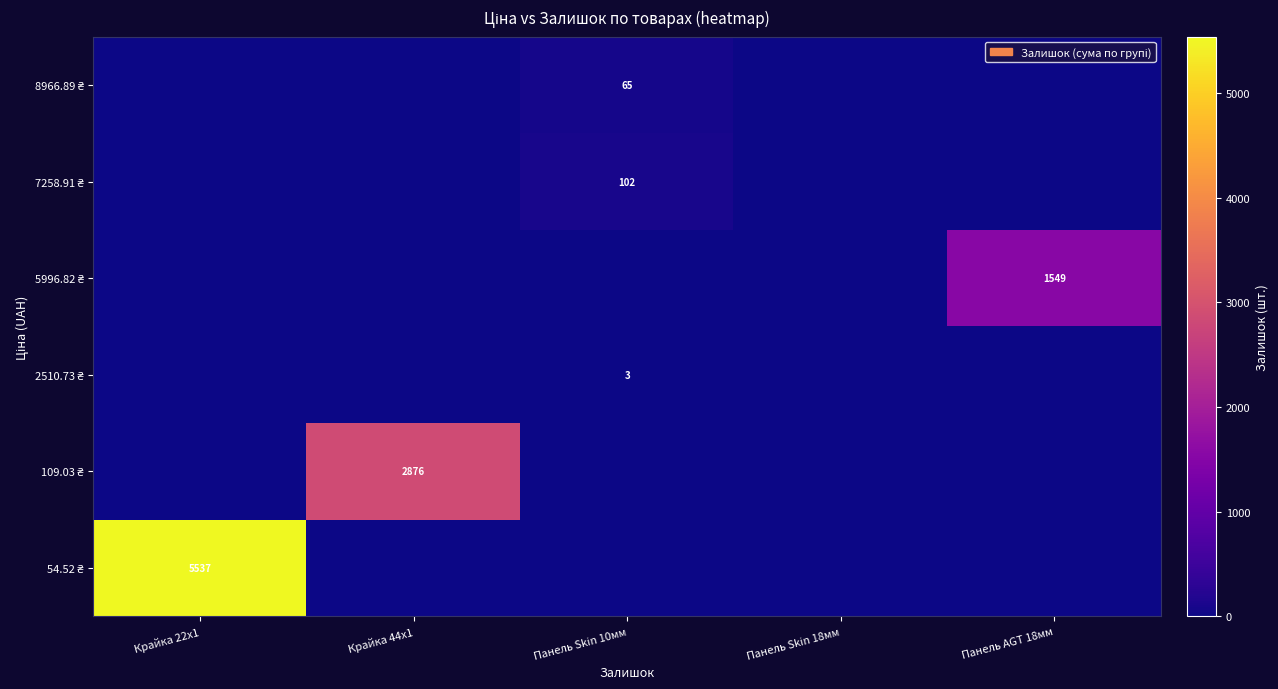

Which series has the largest range (max minus min)?

54.52 ₴